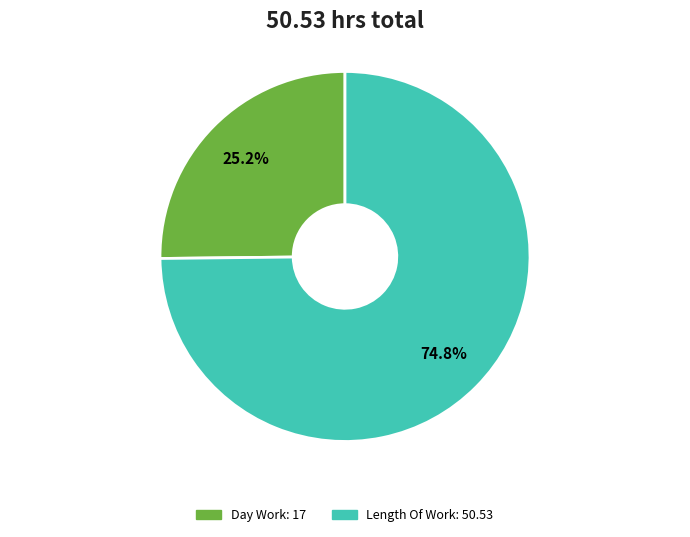

Is there any slice that represents more than half of the pie?

Yes